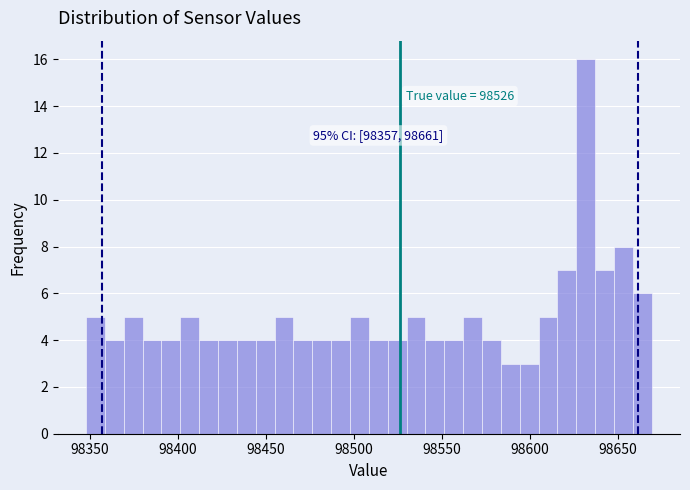

Around what value on the x-axis is the tallest bar? Give the approximate position of its centre, as read against the axis.

98630